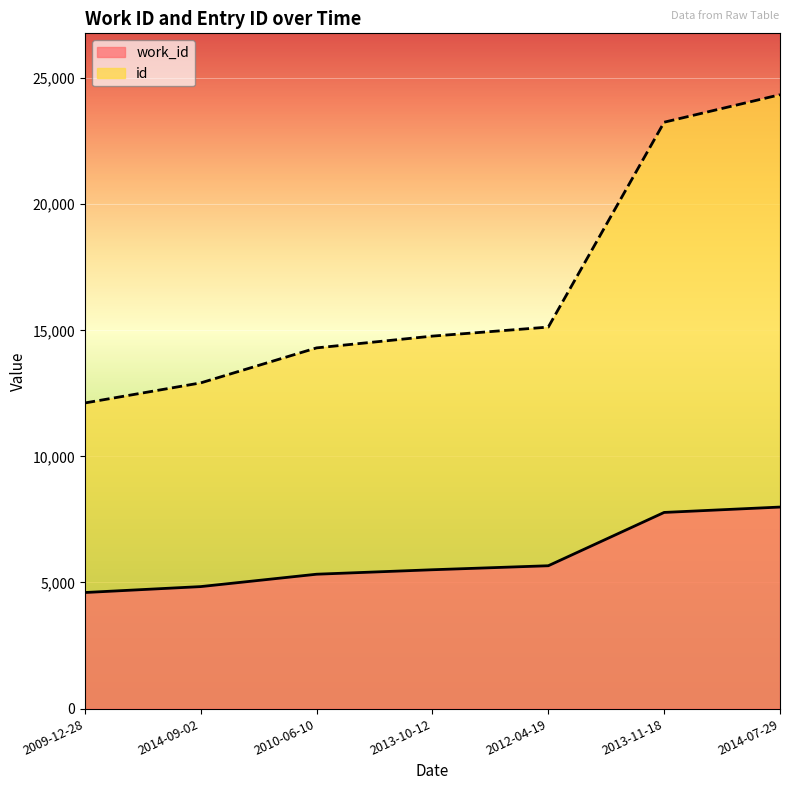

True or false: id and work_id intersect in this chart.

False